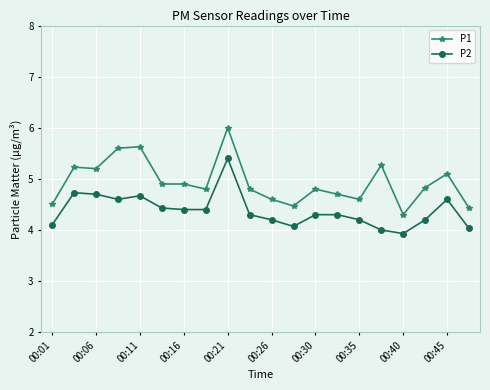

List the series in order of their overall mean, lowest first.

P2, P1